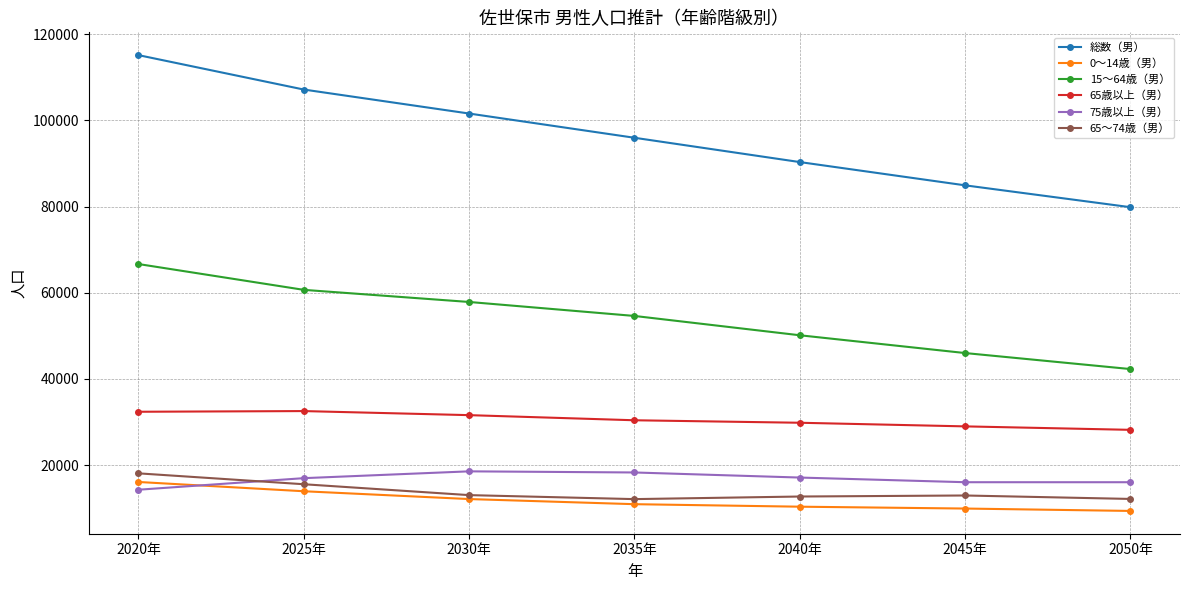

Rank the categories by 15～64歳（男） value from highest to lowest.

2020年, 2025年, 2030年, 2035年, 2040年, 2045年, 2050年